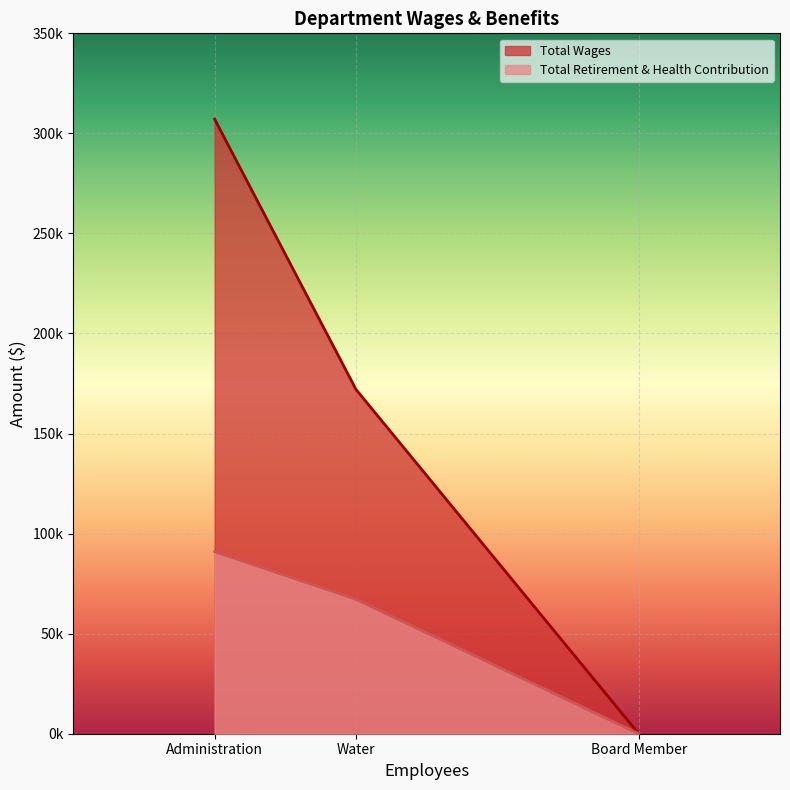

The value of Total Wages at Administration is 307099. True or false?

True